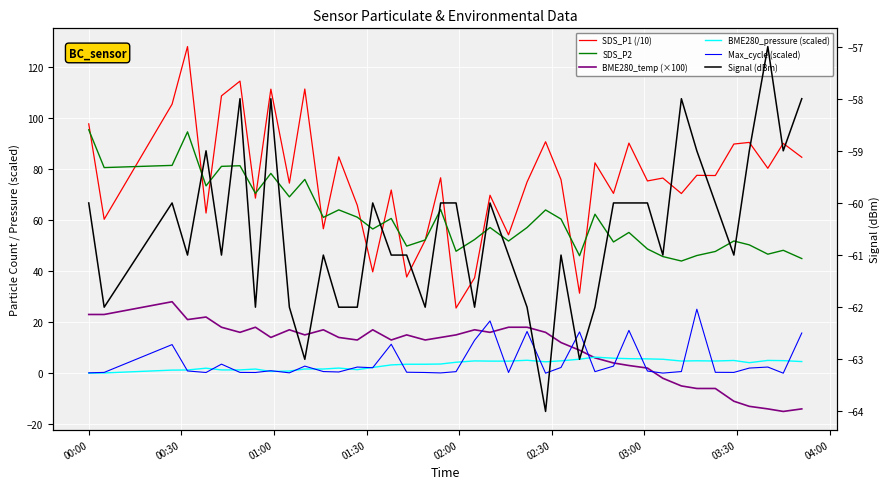

What is the maximum value for BME280_pressure (scaled)?

6.3